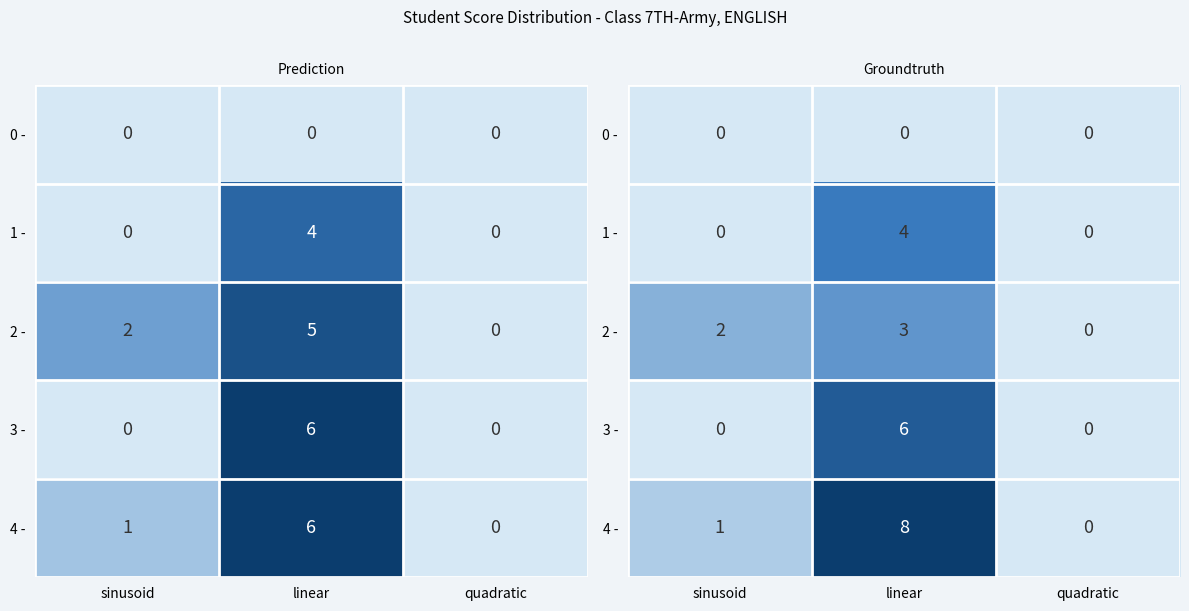

List the series in order of their peak value, lowest first.

0 -, 2 -, 1 -, 3 -, 4 -